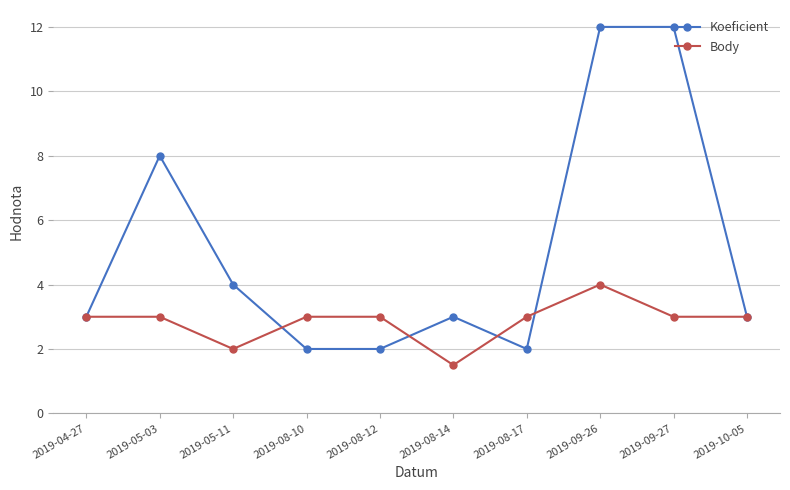

What are all the series names shown in the legend?

Koeficient, Body